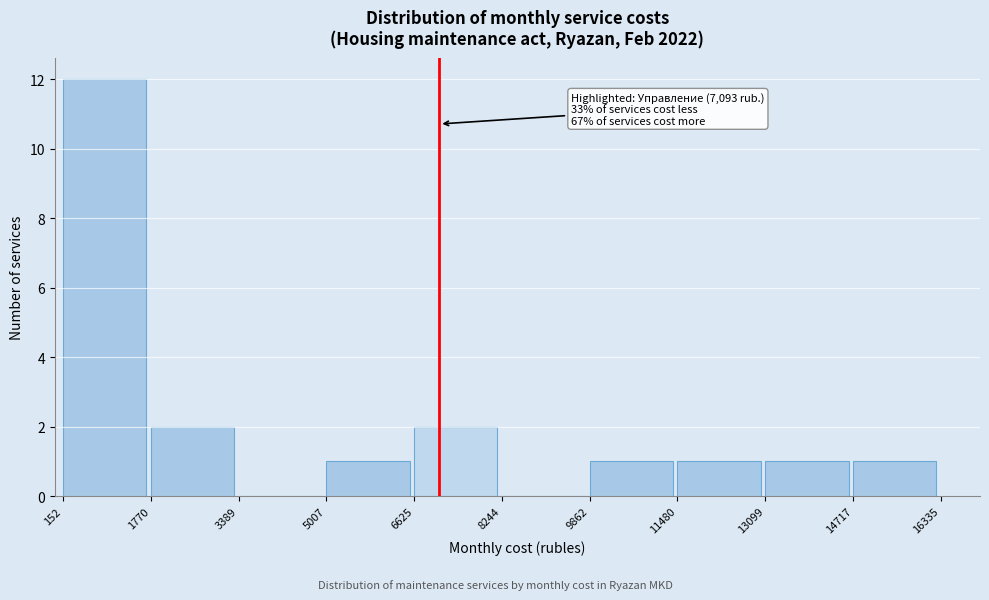

Which range on the x-axis has the tallest bar?

152 to 1770